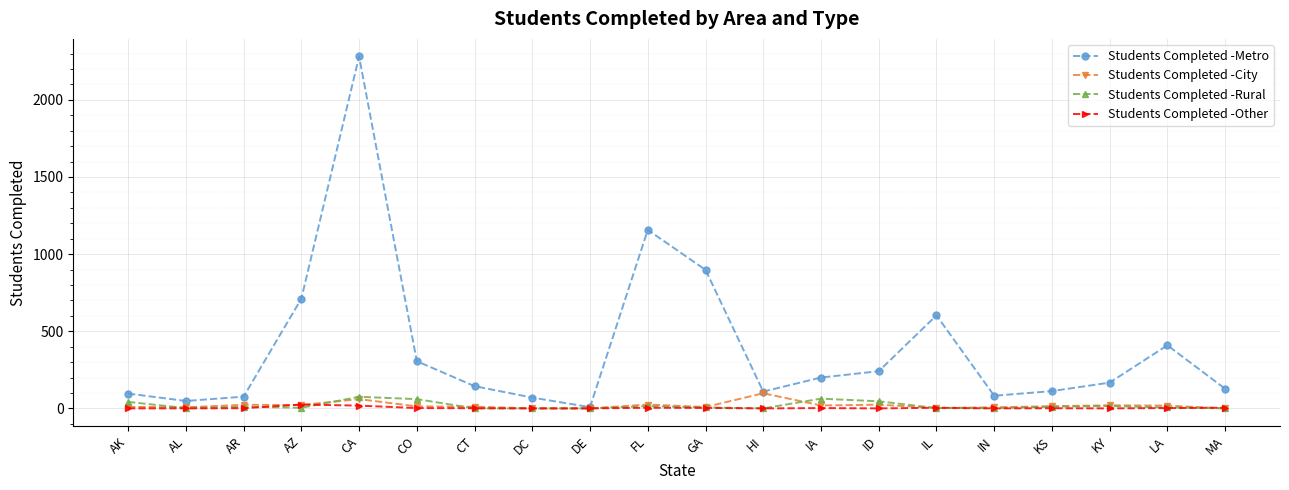

True or false: Students Completed -City has more than 2 points higher than both neighbors.

True